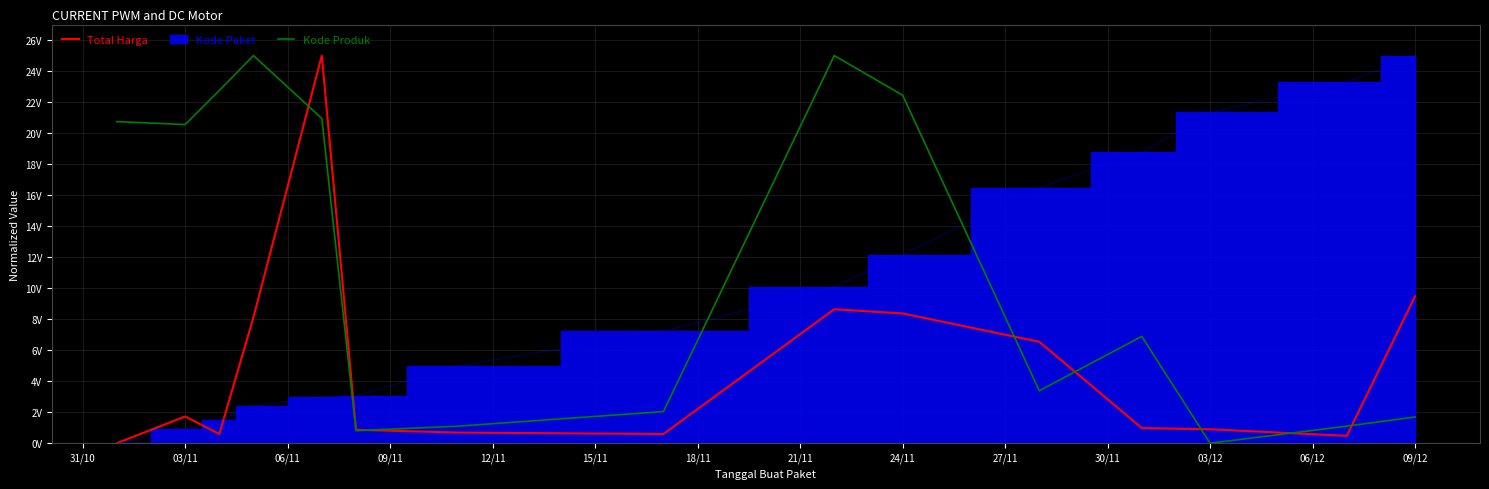

Where is the first local maximum for Total Harga?

03/11